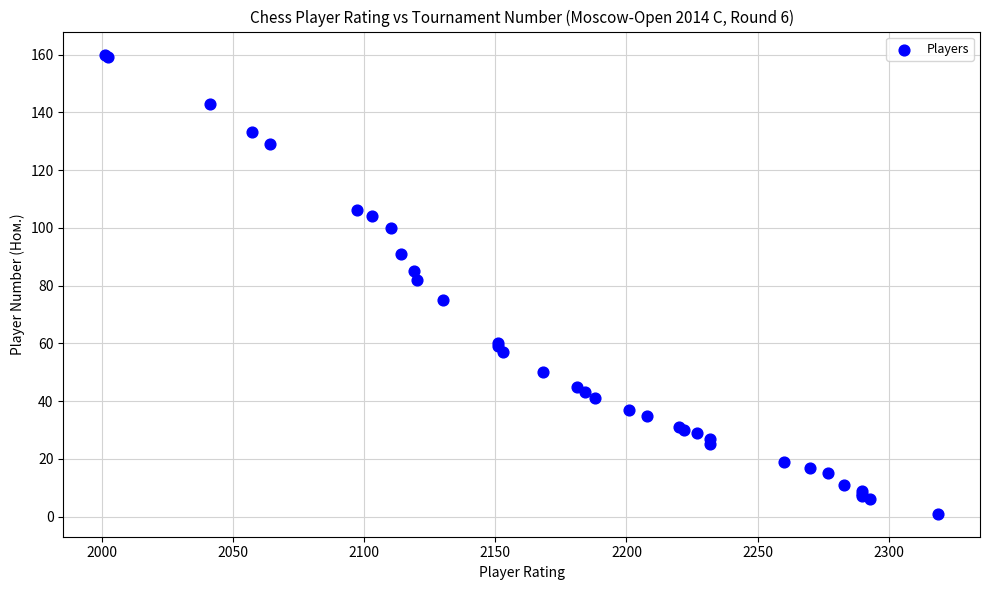

What Y value in the scatter plot is closest to 80?

82